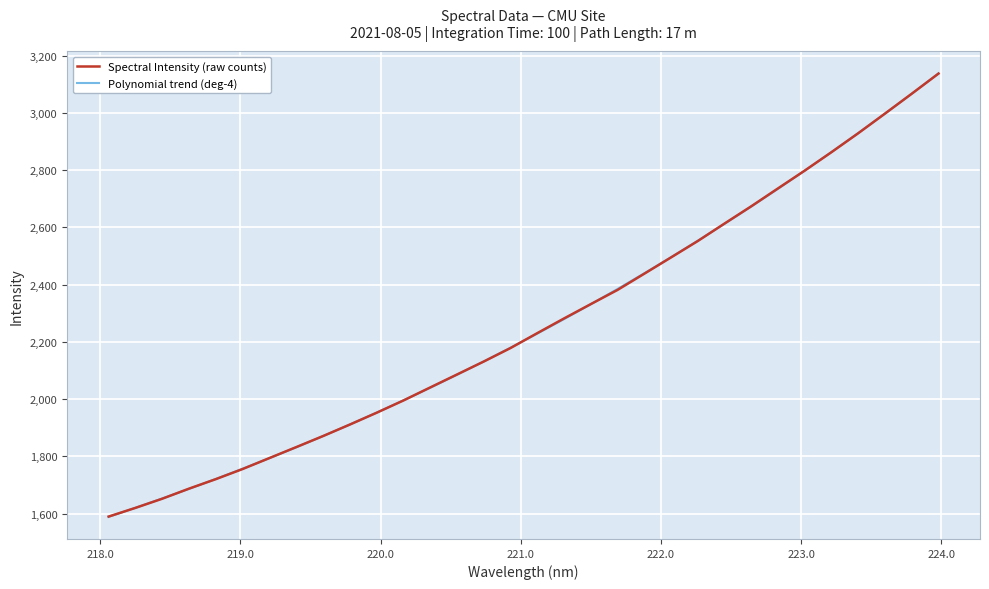

What is the greatest value displayed?

3137.6